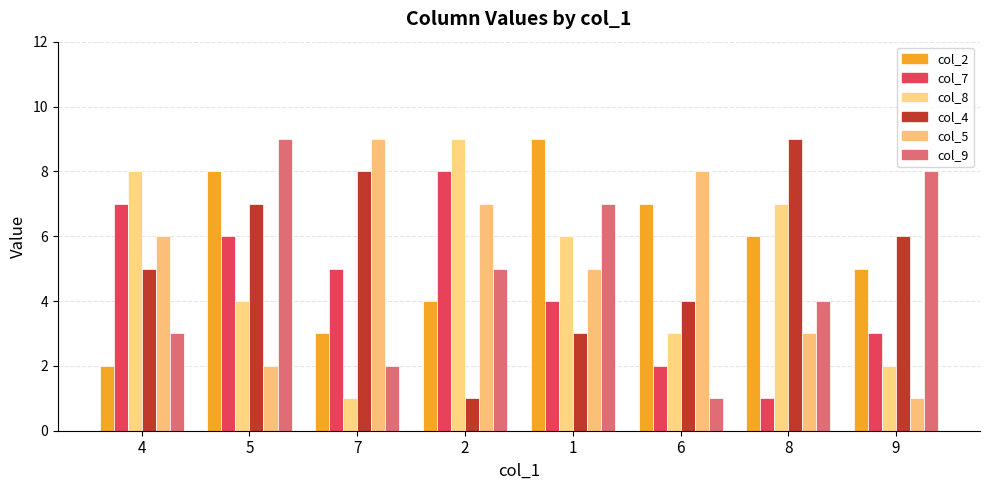

What position from the left is 7?

3